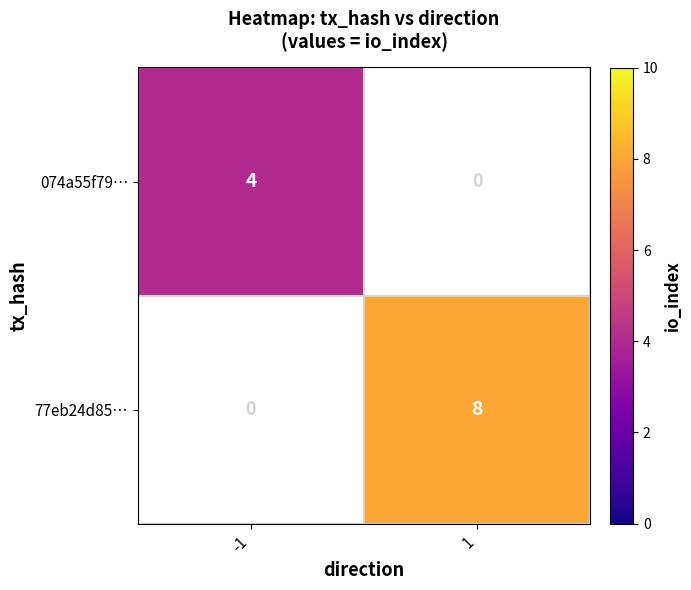

Between -1 and 1, which series saw the biggest shift?

77eb24d85…